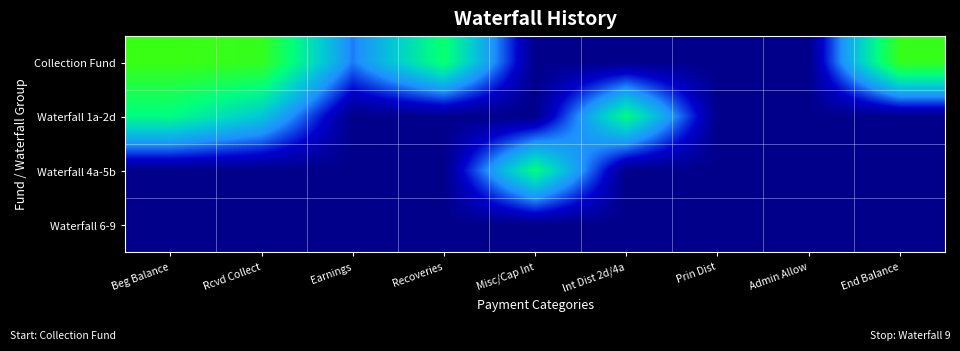

At Admin Allow, list the series in order from smallest to largest.

Collection Fund, Waterfall 1a-2d, Waterfall 4a-5b, Waterfall 6-9